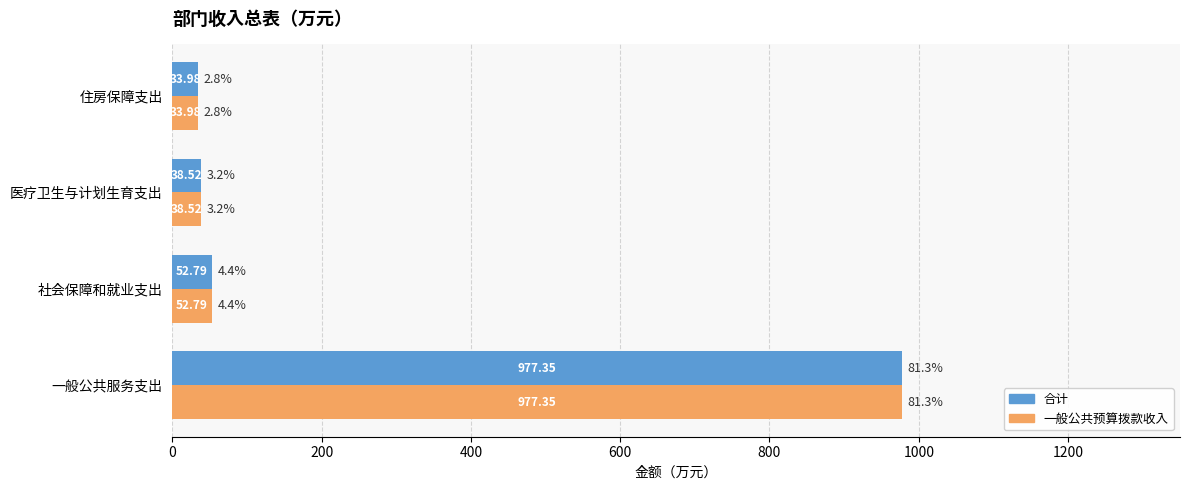

At which label does 一般公共预算拨款收入 reach its peak?

一般公共服务支出